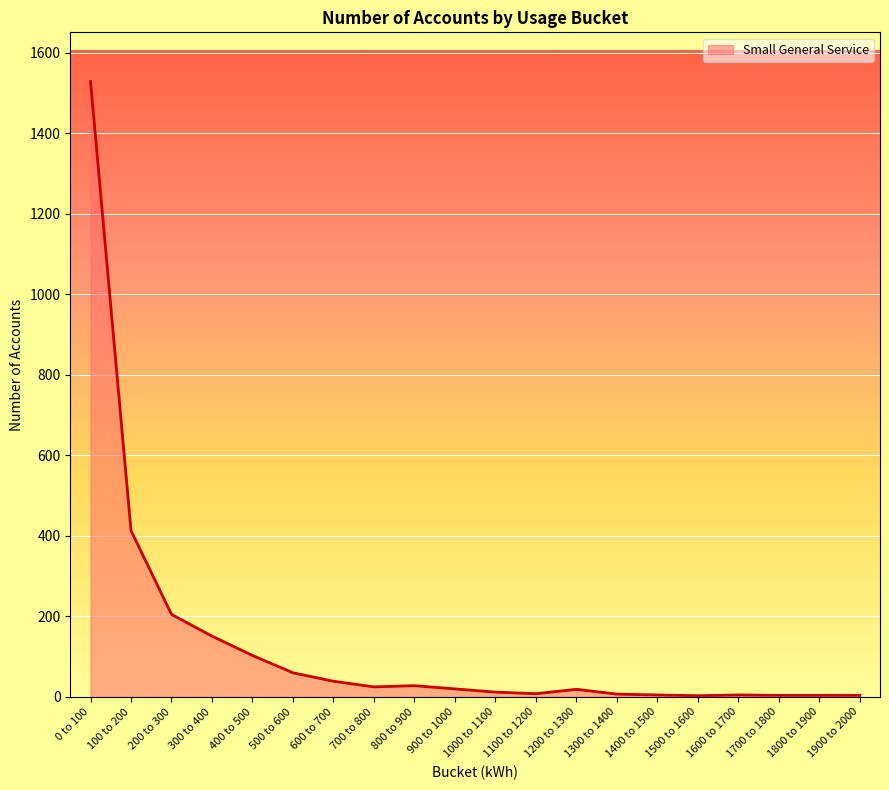

Reading left to right, what are all the values shown in this chart?

0 to 100=1528	100 to 200=413	200 to 300=205	300 to 400=151	400 to 500=103	500 to 600=60	600 to 700=39	700 to 800=25	800 to 900=28	900 to 1000=20	1000 to 1100=12	1100 to 1200=8	1200 to 1300=19	1300 to 1400=7	1400 to 1500=5	1500 to 1600=3	1600 to 1700=5	1700 to 1800=4	1800 to 1900=4	1900 to 2000=4